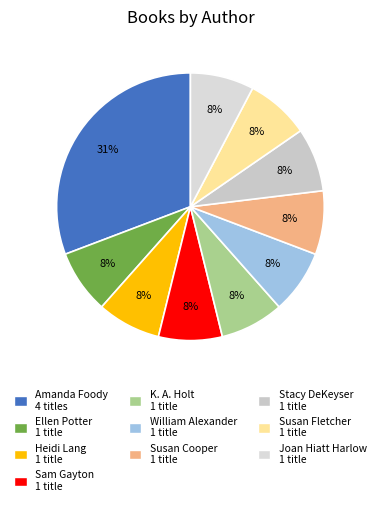

How many segments does this pie chart have?

10